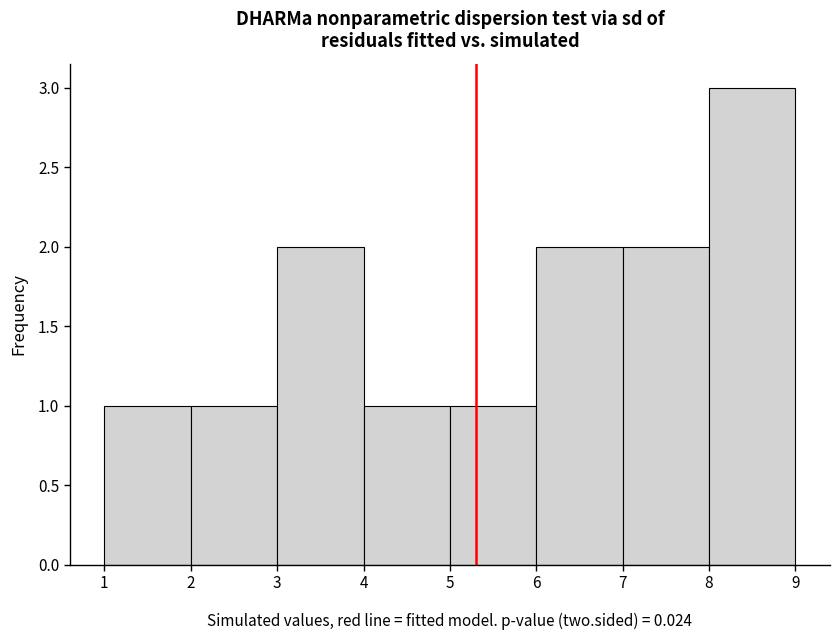

What is the height of the bar covering 2 to 3 on the x-axis? The values are not printed on the chart, so give them approximately, as read against the axis.

1